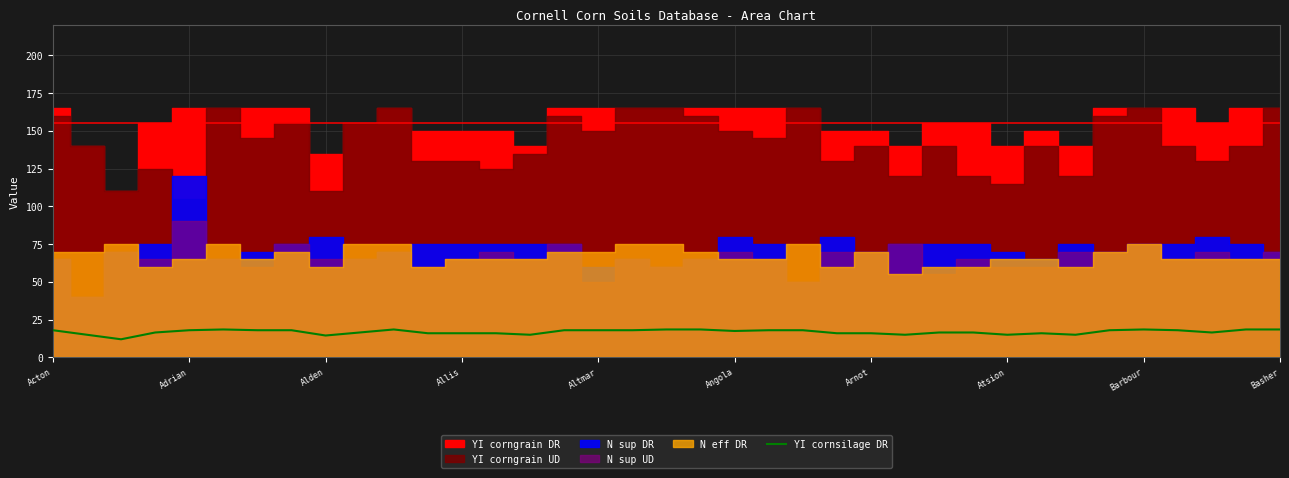

Reading left to right, extract all data points from this chart.

18.0	15.0	12.0	16.5	18.0	18.5	18.0	18.0	14.5	16.5	18.5	16.0	16.0	16.0	15.0	18.0	18.0	18.0	18.5	18.5	17.5	18.0	18.0	16.0	16.0	15.0	16.5	16.5	15.0	16.0	15.0	18.0	18.5	18.0	16.5	18.5	18.5